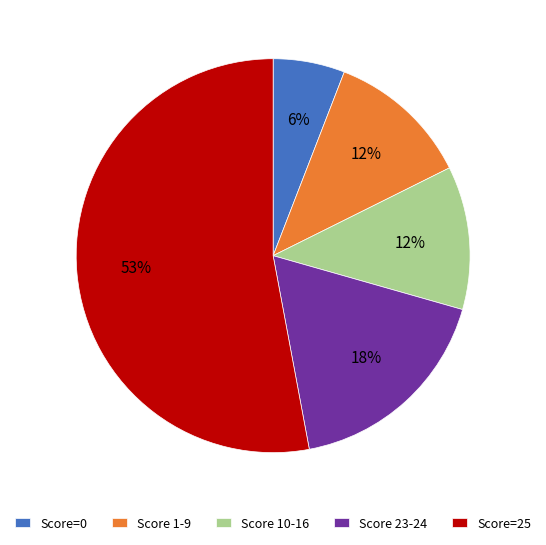

The Score 23-24 slice represents 18% of the pie. True or false?

True